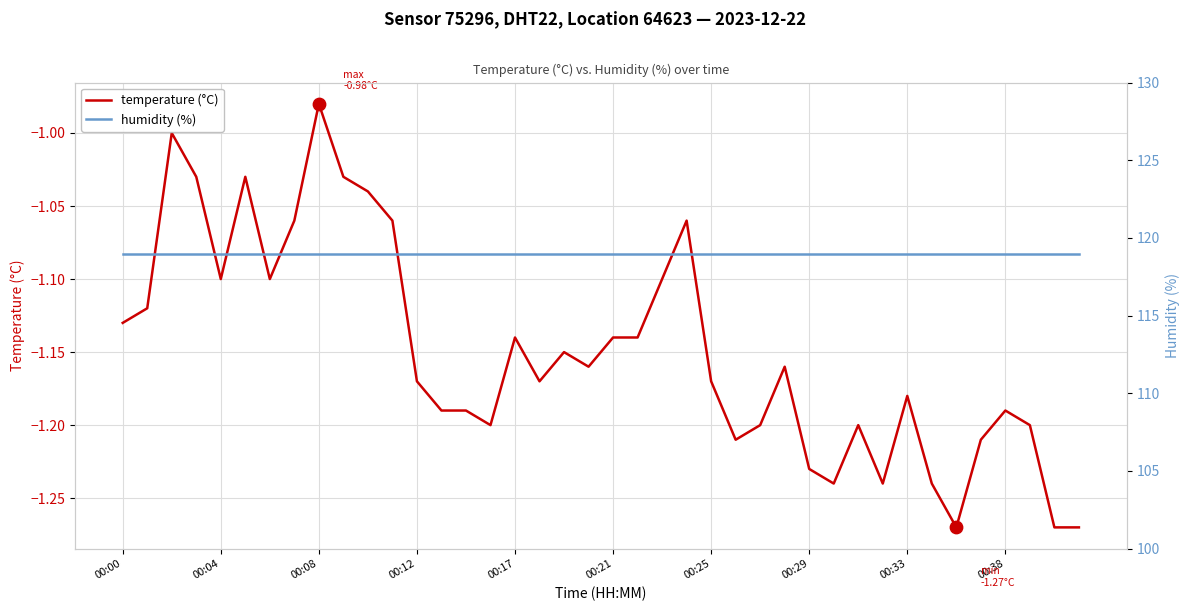

Which category has the highest value in the temperature (°C) series?

00:08